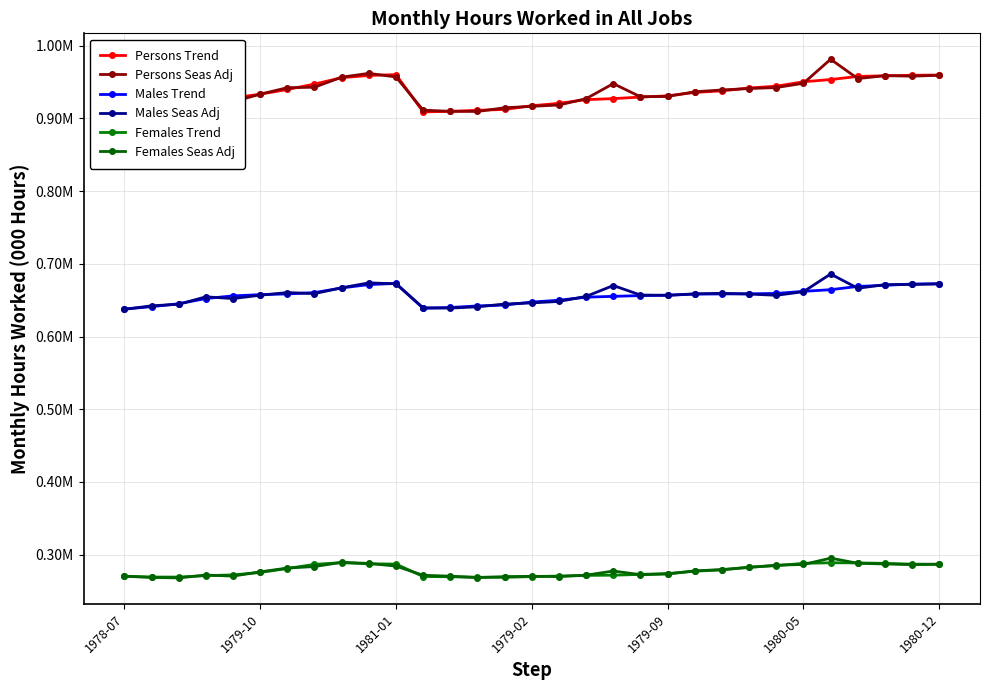

How many distinct data groups are displayed?

6